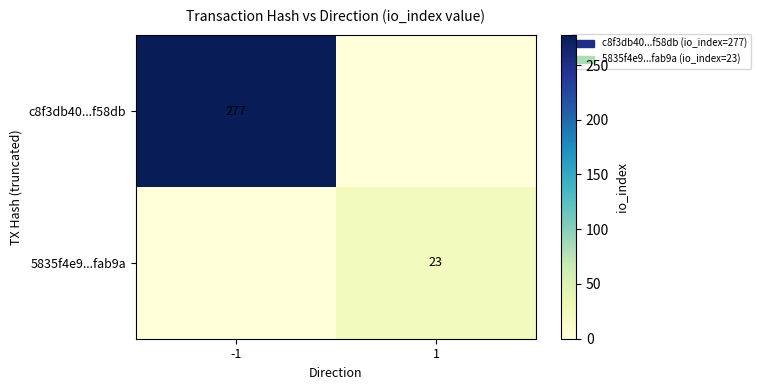

What is the sum of all 5835f4e9...fab9a values?

23